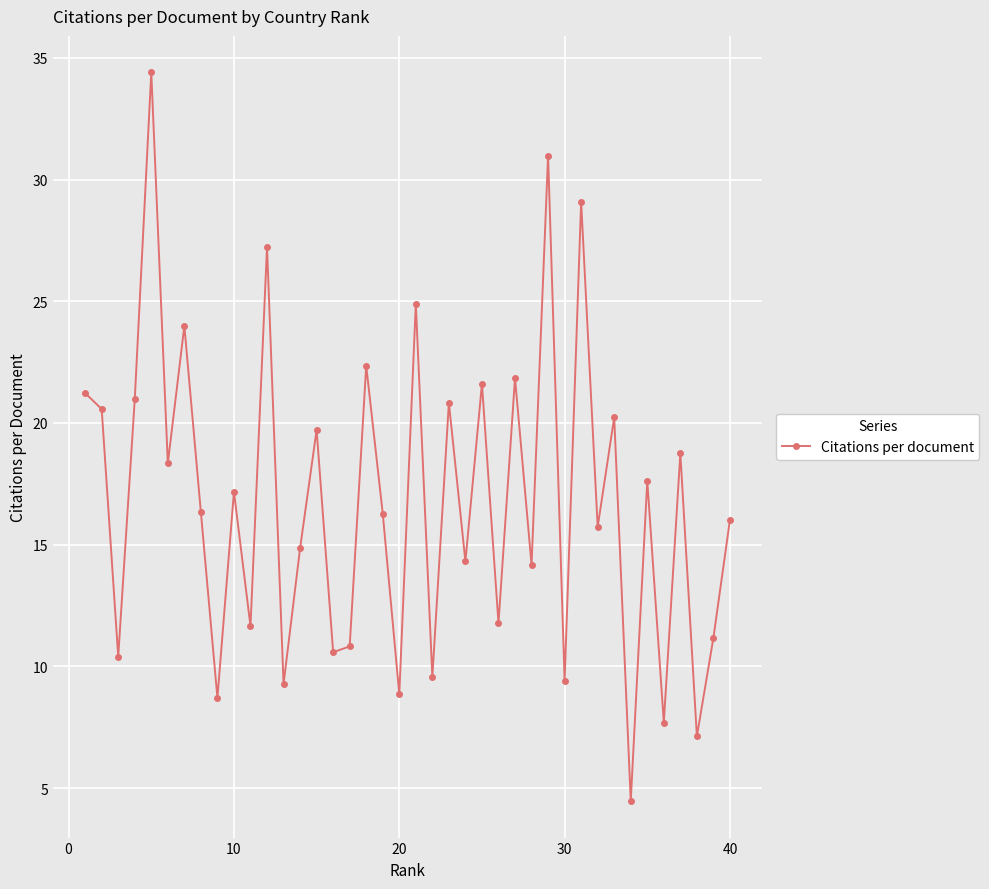

What is the minimum value shown in the chart?

4.5